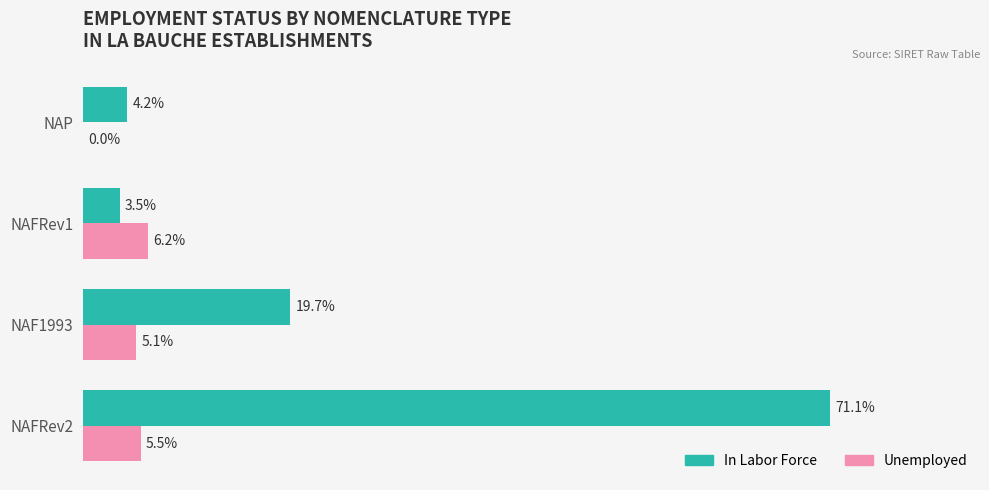

Which series has the largest total across all categories?

In Labor Force